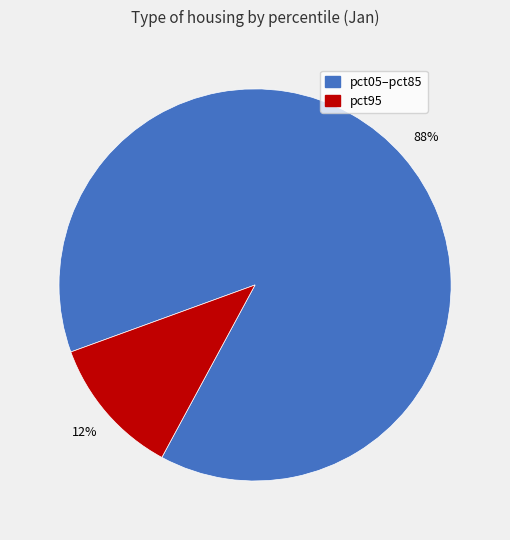

Count the number of slices in the pie.

2